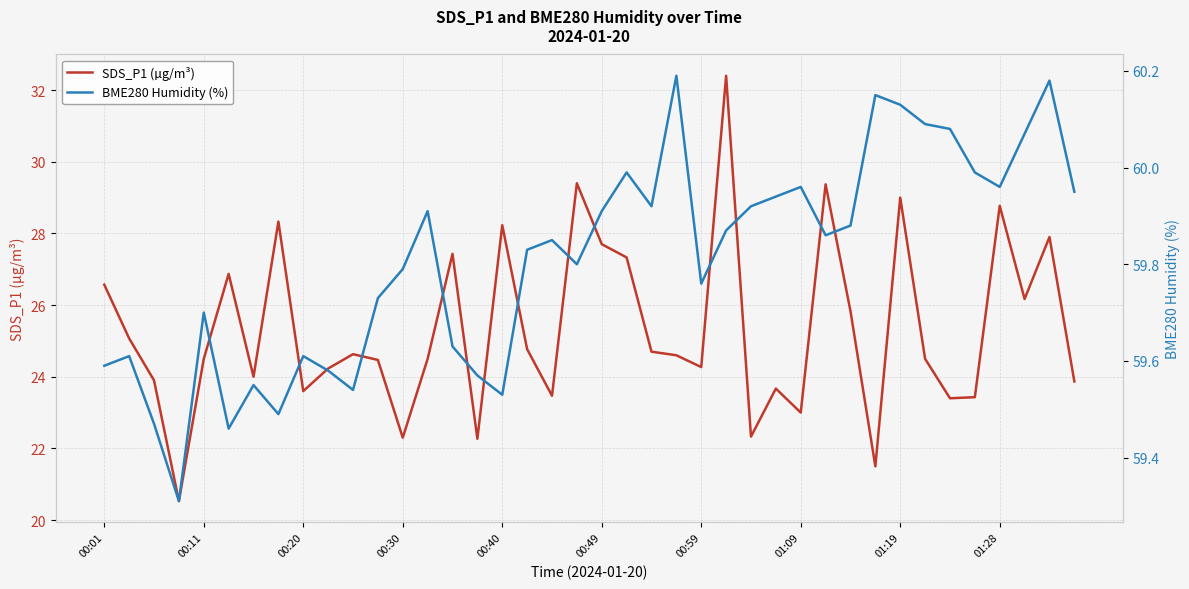

Reading left to right, what are all the values shown in this chart?

SDS_P1 (µg/m³): 26.6	25.1	23.9	20.5	24.5	26.9	24.0	28.3	23.6	24.2	24.6	24.5	22.3	24.5	27.4	22.3	28.2	24.8	23.5	29.4	27.7	27.3	24.7	24.6	24.3	32.4	22.3	23.7	23.0	29.4	25.8	21.5	29.0	24.5	23.4	23.4	28.8	26.2	27.9	23.9
BME280 Humidity (%): 59.6	59.6	59.5	59.3	59.7	59.5	59.5	59.5	59.6	59.6	59.5	59.7	59.8	59.9	59.6	59.6	59.5	59.8	59.9	59.8	59.9	60.0	59.9	60.2	59.8	59.9	59.9	59.9	60.0	59.9	59.9	60.1	60.1	60.1	60.1	60.0	60.0	60.1	60.2	60.0